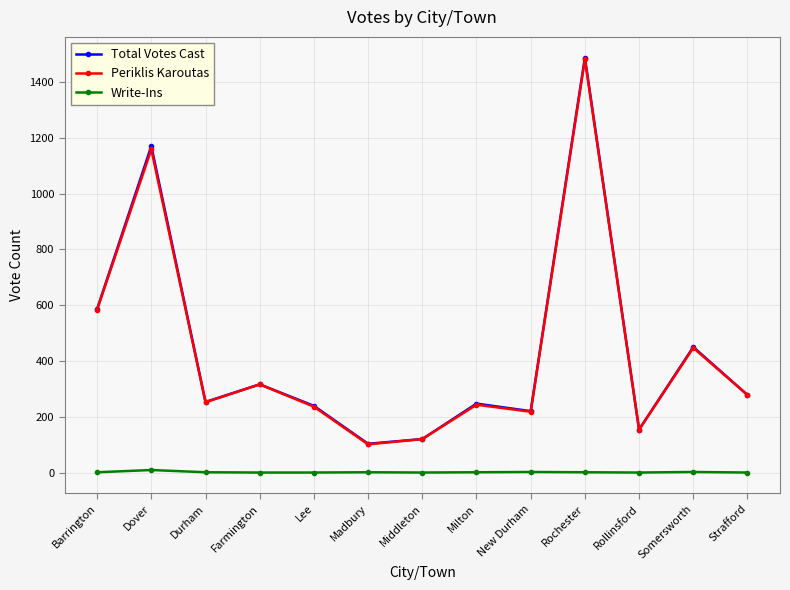

What is the sum of all Write-Ins values?

18